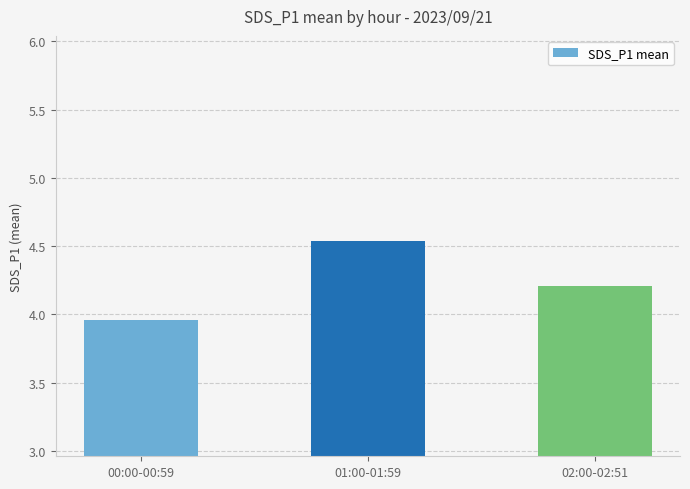

What is the sum of all values?

12.7